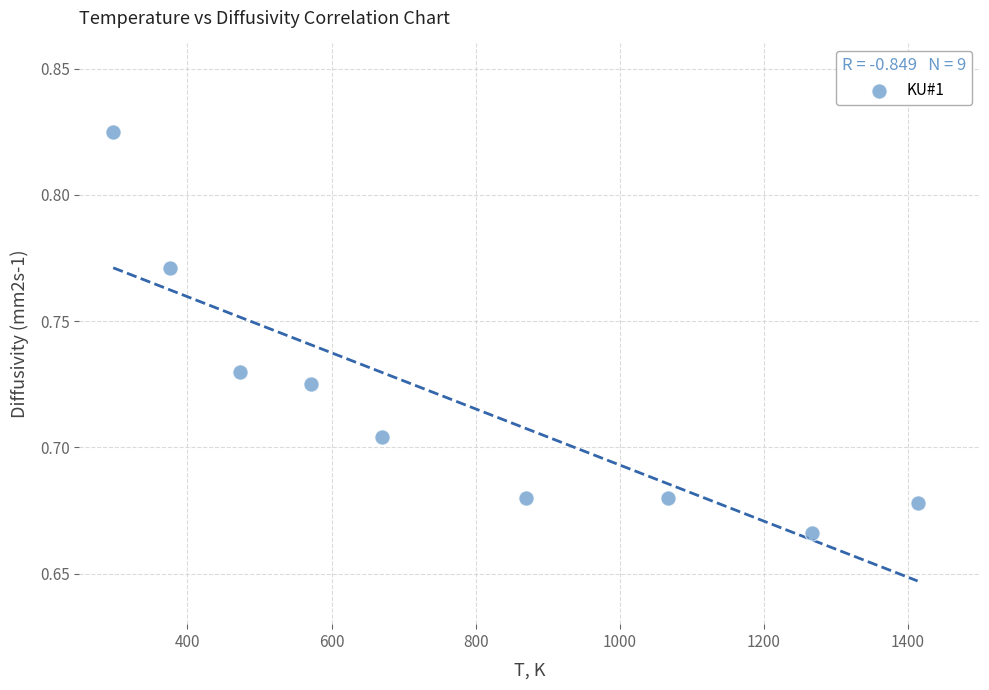

What is the range of X values (max minus min)?

1116.5